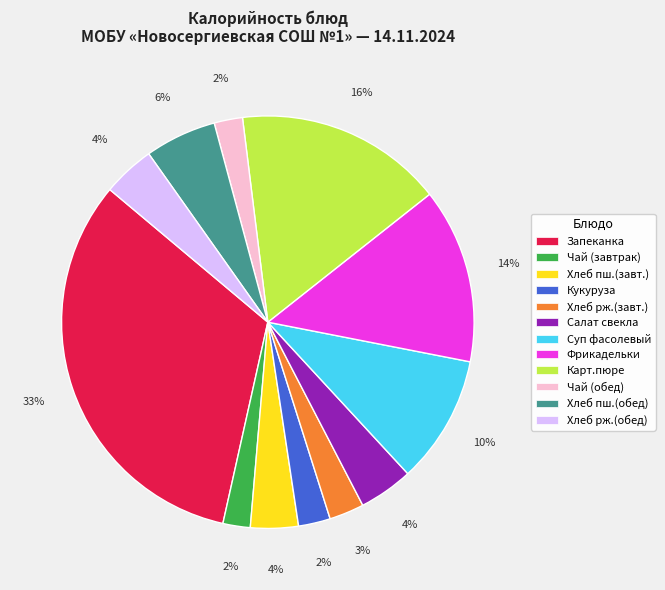

Does any single category account for the majority?

No